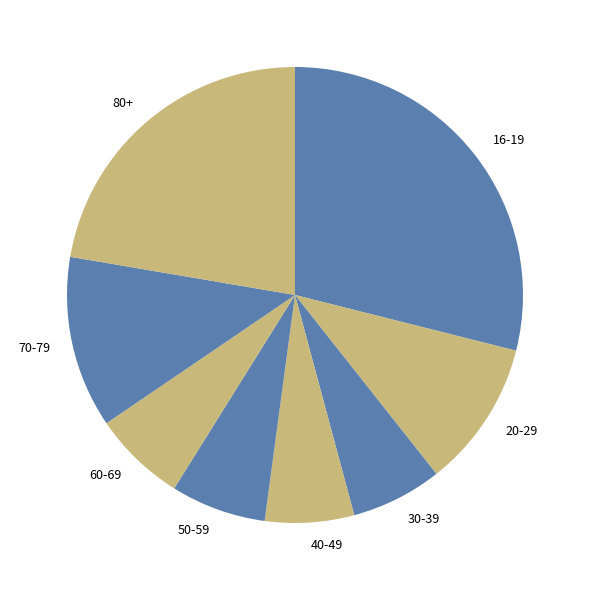

Does 16-19 account for over 50% of the chart?

No